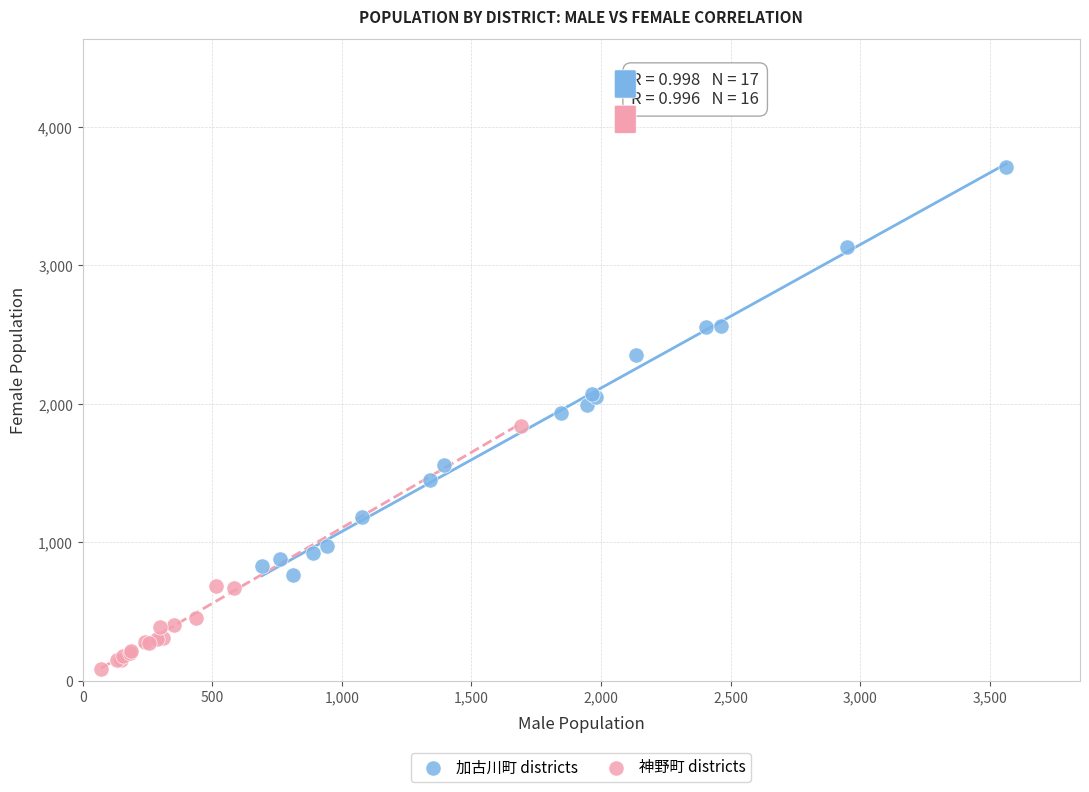

What are all the series names shown in the legend?

加古川町 districts, 神野町 districts